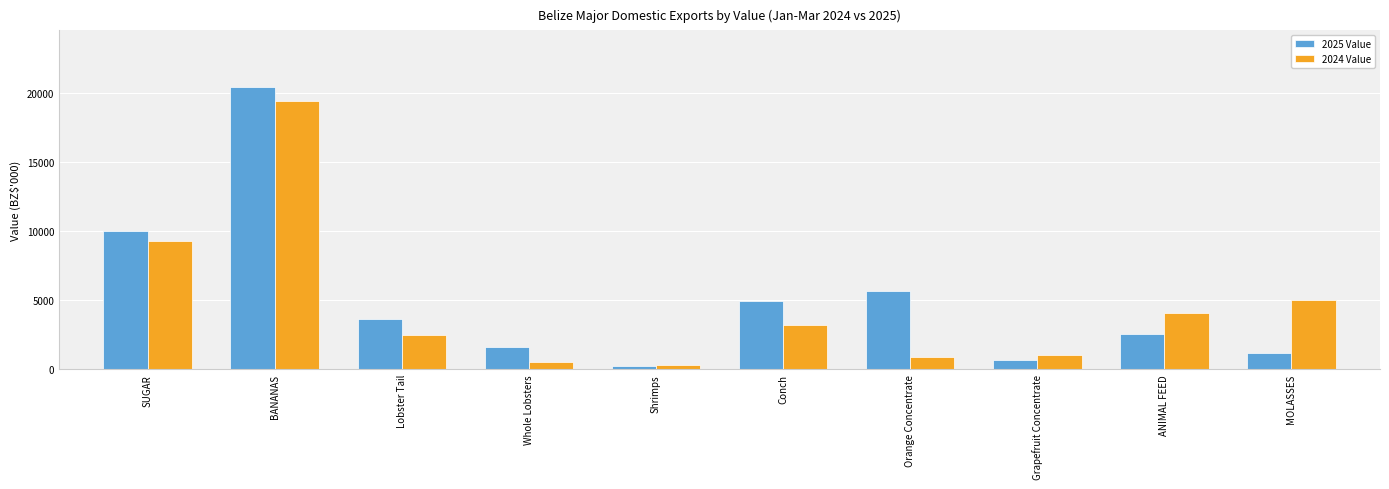

Reading left to right, extract all data points from this chart.

2025 Value: SUGAR=9968.0	BANANAS=20414.7	Lobster Tail=3654.0	Whole Lobsters=1605.1	Shrimps=254.6	Conch=4961.7	Orange Concentrate=5661.5	Grapefruit Concentrate=627.9	ANIMAL FEED=2574.7	MOLASSES=1143.9
2024 Value: SUGAR=9287.0	BANANAS=19360.1	Lobster Tail=2486.2	Whole Lobsters=536.0	Shrimps=274.6	Conch=3221.1	Orange Concentrate=858.0	Grapefruit Concentrate=986.7	ANIMAL FEED=4092.3	MOLASSES=4975.3